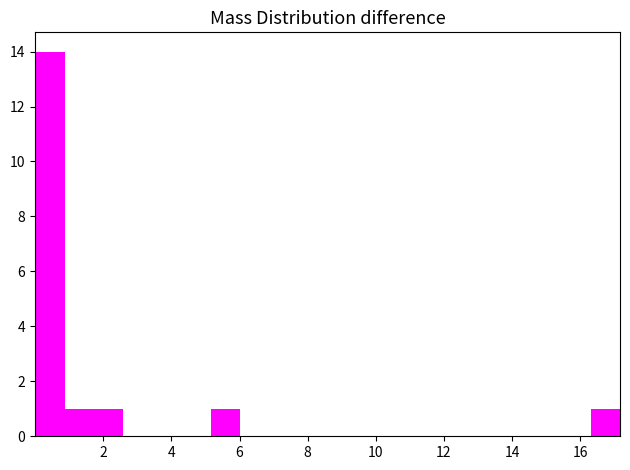

What is the height of the bar covering 1.8 to 2.6 on the x-axis? Neither the bar edges nor the heights are printed on the chart, so give them approximately, as read against the axes.

1